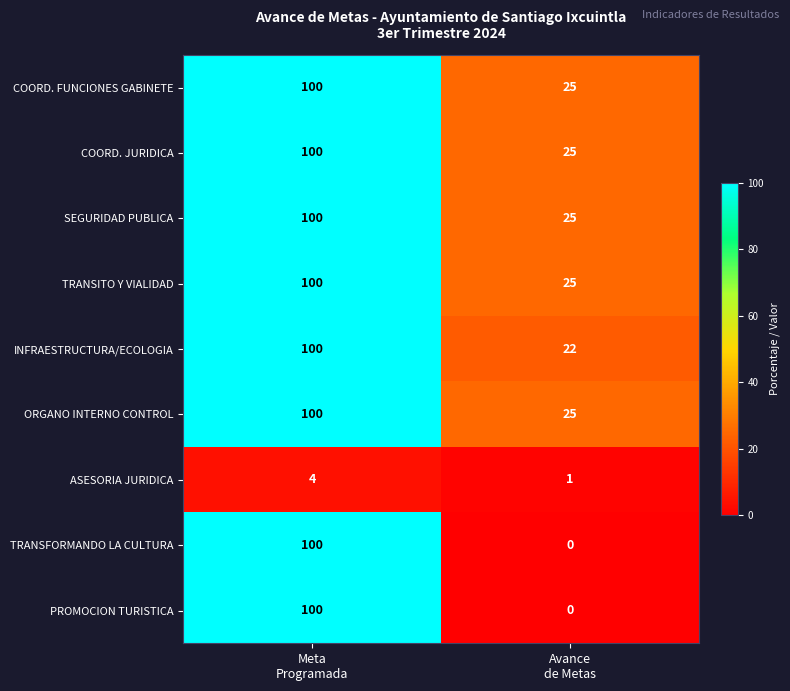

What is the maximum value for COORD. JURIDICA?

100